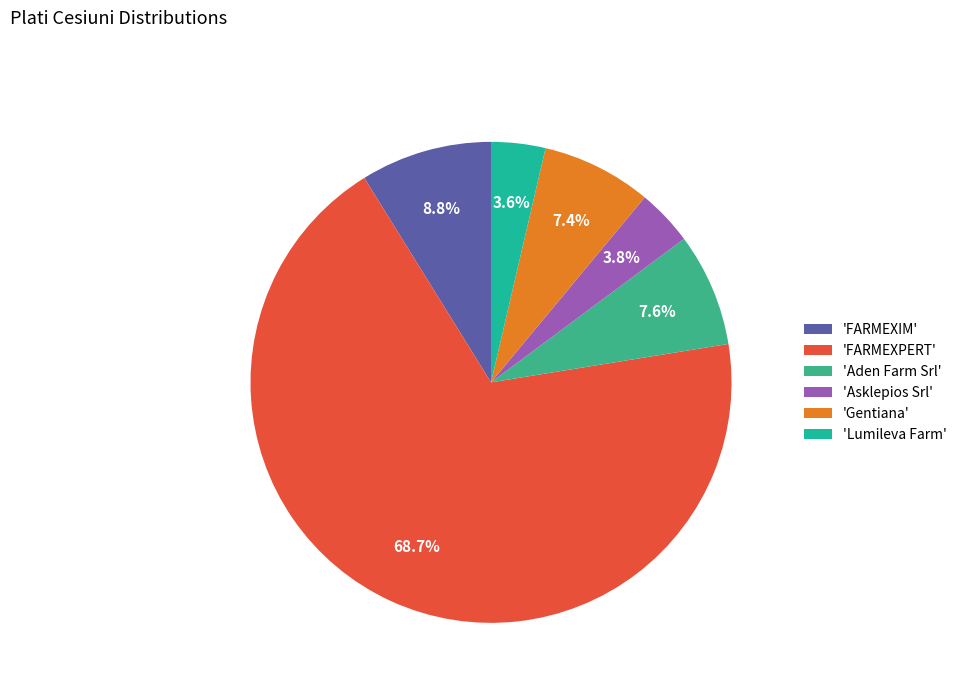

Which has a higher value, 'Gentiana' or 'FARMEXIM'?

'FARMEXIM'